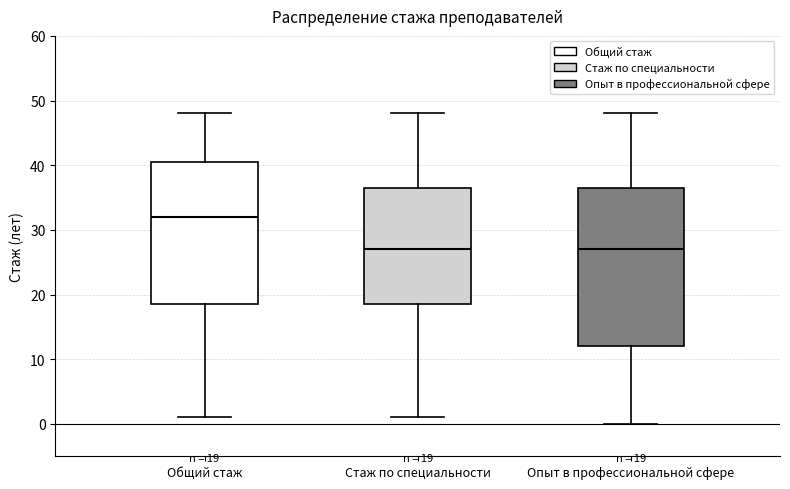

Which box is the tallest, from its lower edge to its upper edge?

Опыт в профессиональной сфере